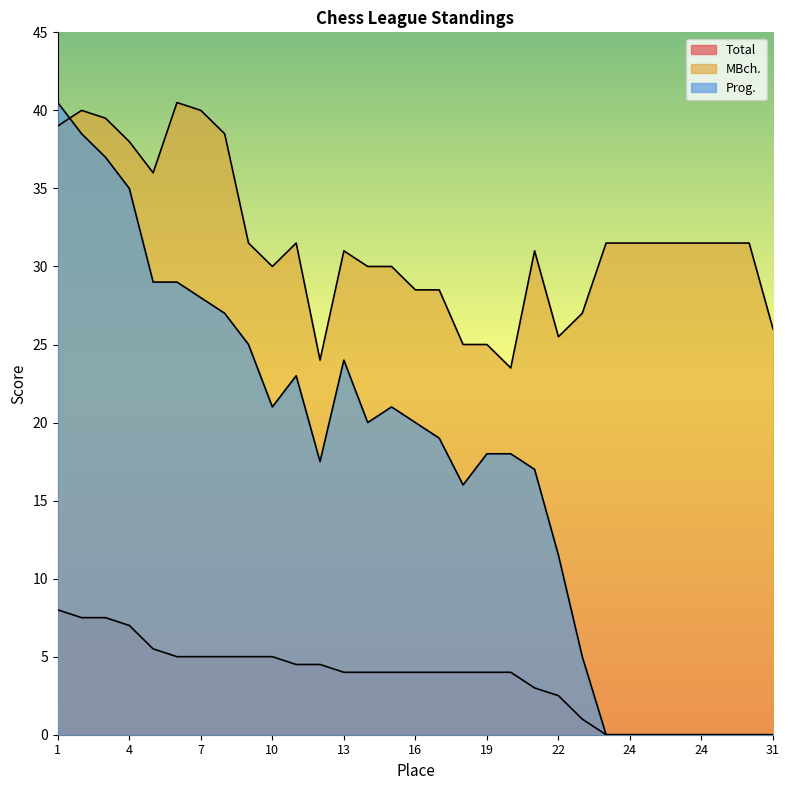

True or false: Total has a value of 0.0 at 24.

True